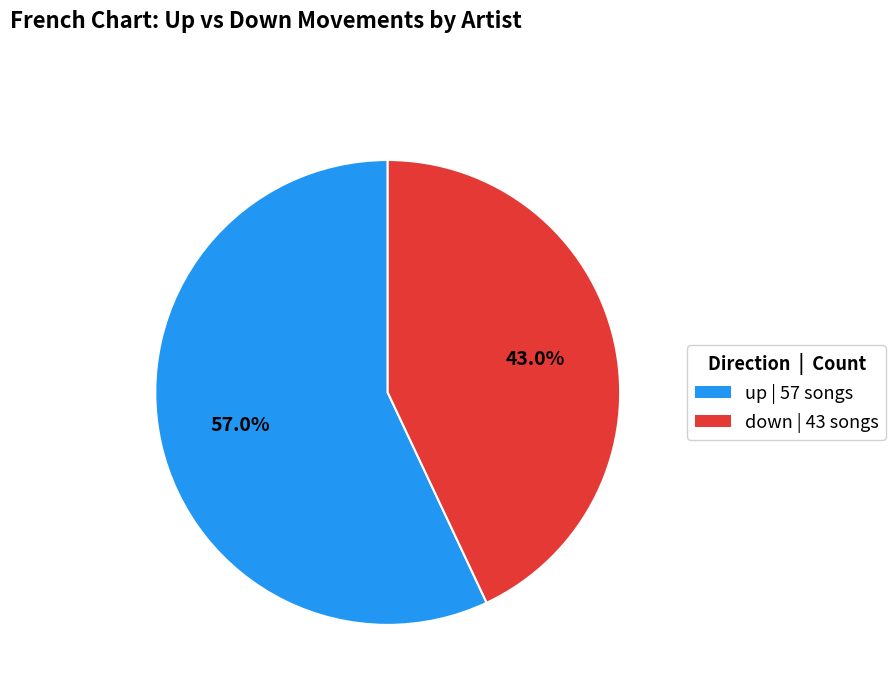

To the nearest percent, what percentage of the pie is down?

43%